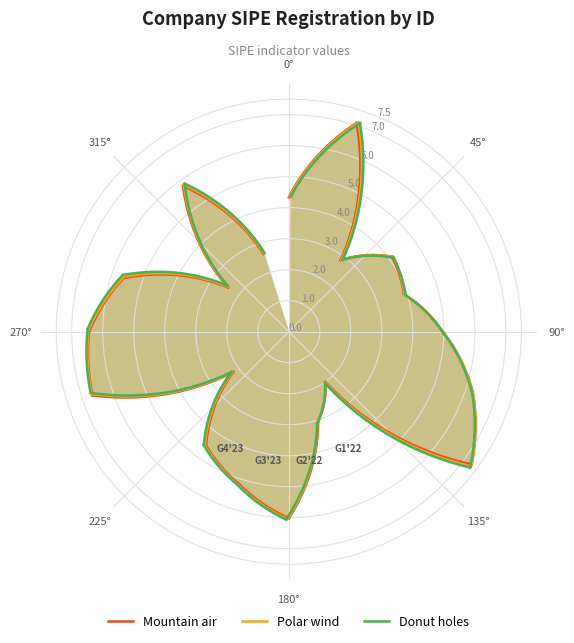

The Mountain air series shows 1.4 at 24. True or false?

False